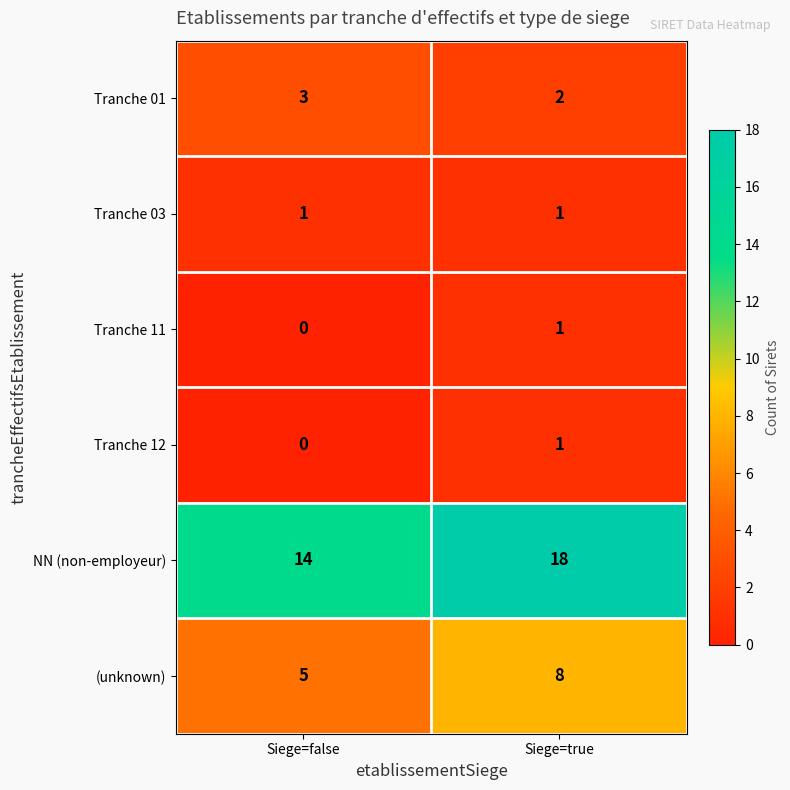

Is it true that Tranche 11 equals 0 at Siege=false?

True